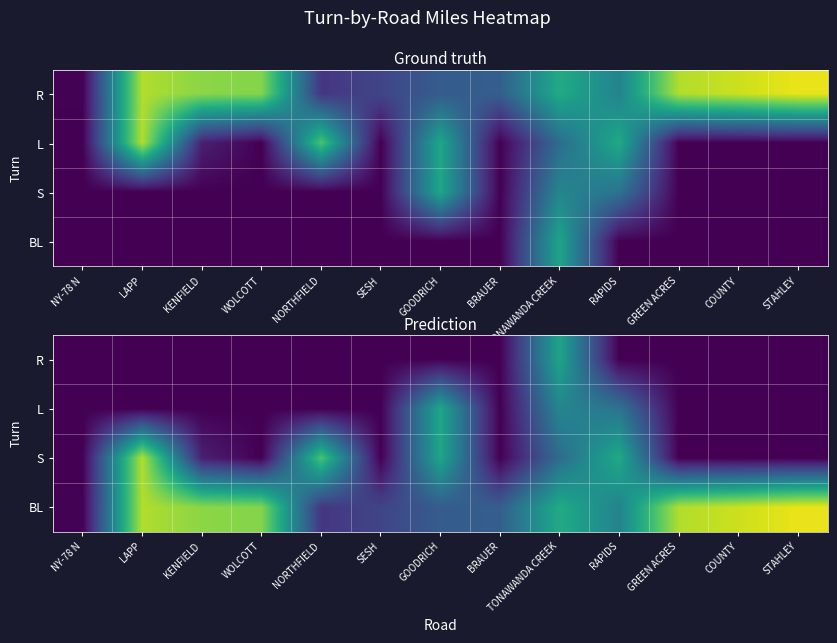

Between LAPP and STAHLEY, which is larger?

LAPP